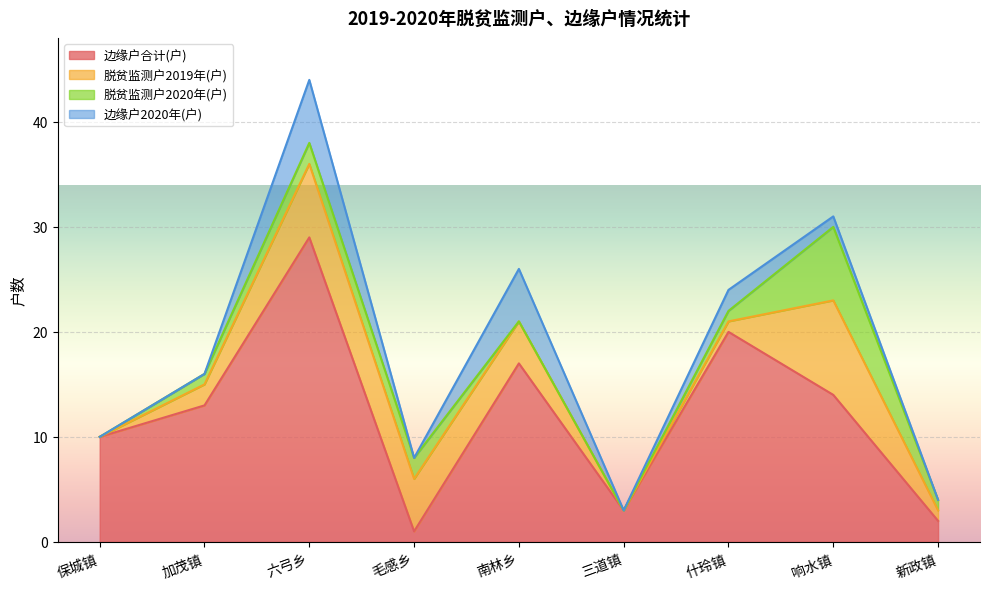

Is it true that 边缘户2020年(户) equals -3 at 加茂镇?

False